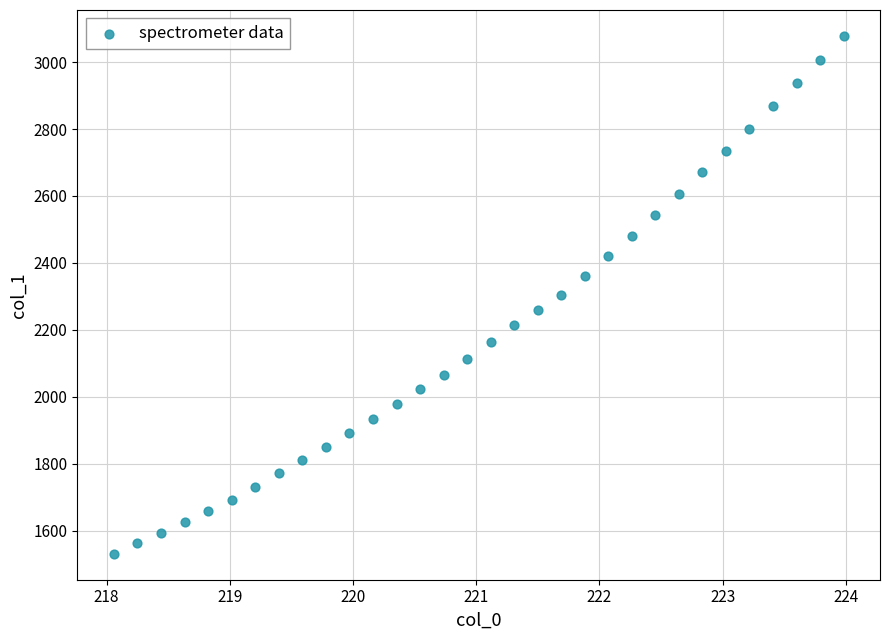

What is the range of Y values (max minus min)?

1547.9